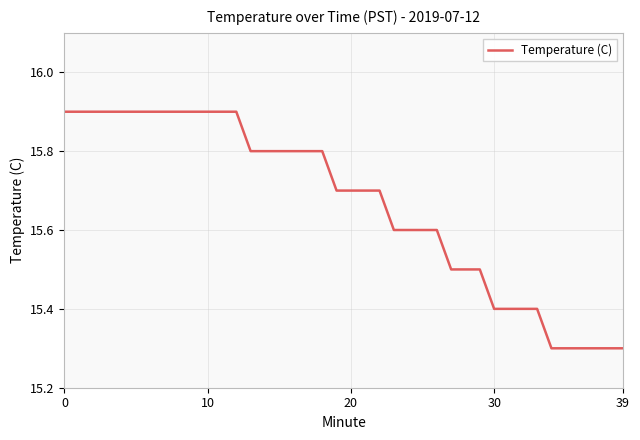

What is the minimum value shown in the chart?

15.3